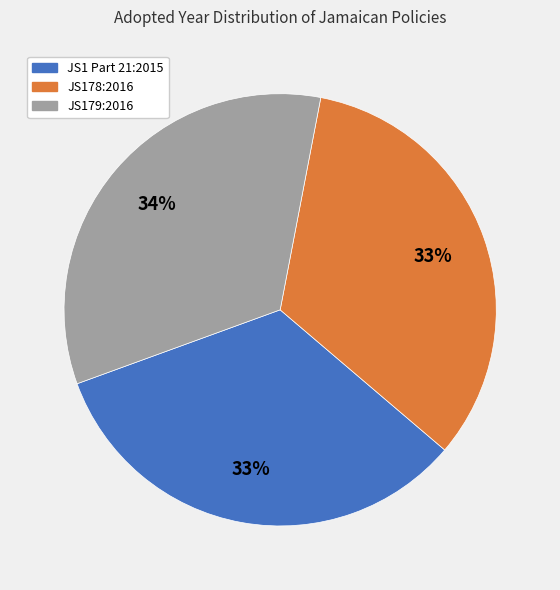

What percentage is the JS1 Part 21:2015 slice, to the nearest percent?

33%